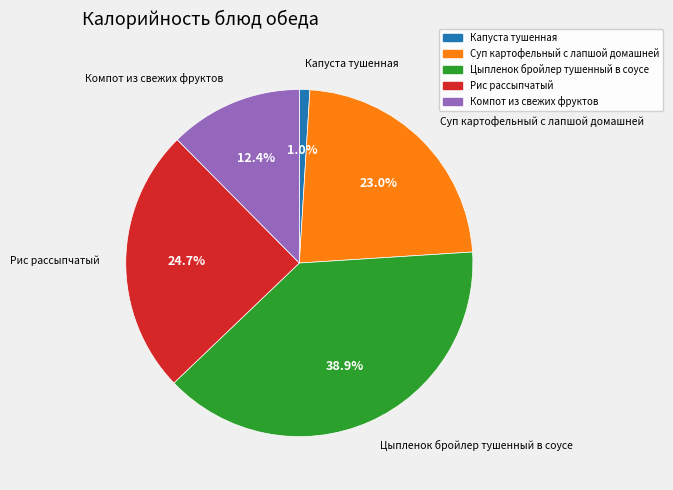

Approximately how many times larger is the value at Цыпленок бройлер тушенный в соусе compared to Суп картофельный с лапшой домашней?

1.7